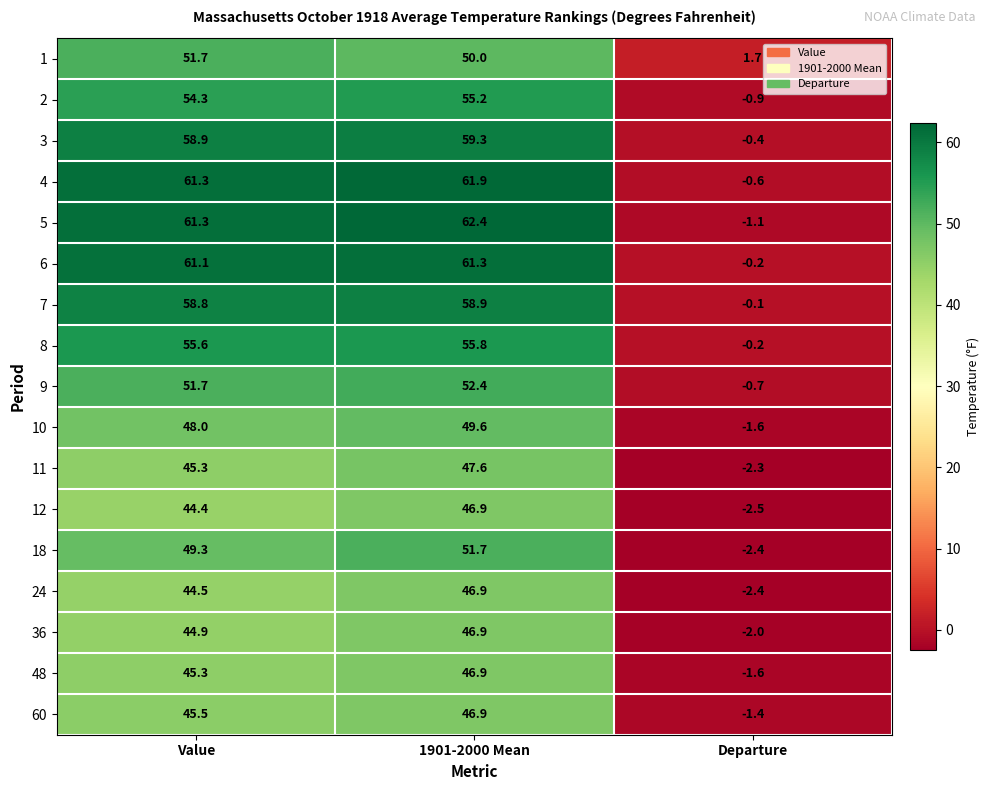

What is the sum of the 12 values at Value and 1901-2000 Mean?

91.3